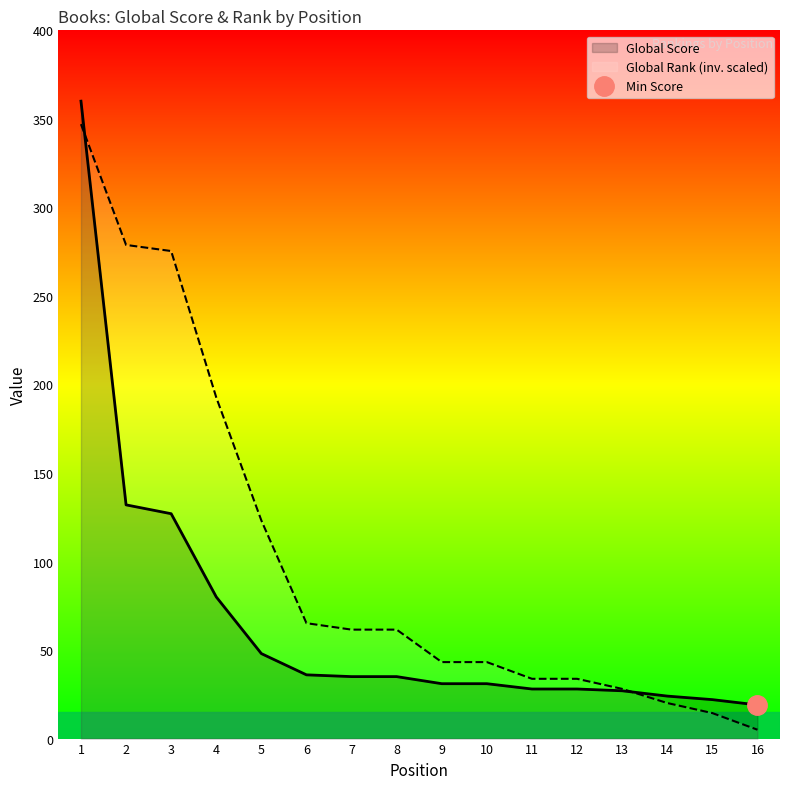

What is the average value of the Global Score series?

66.4